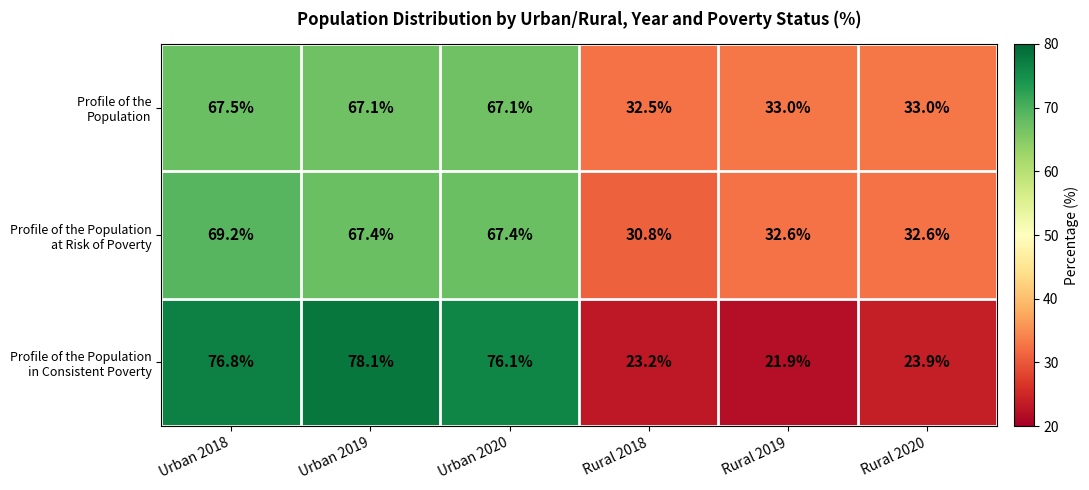

What is the spread (max minus min) of values at Rural 2020?

9.1